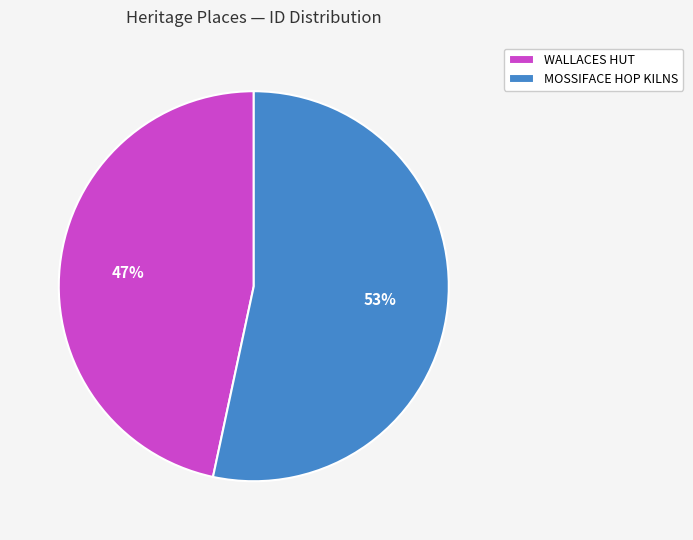

Rank the categories by value from highest to lowest.

MOSSIFACE HOP KILNS, WALLACES HUT